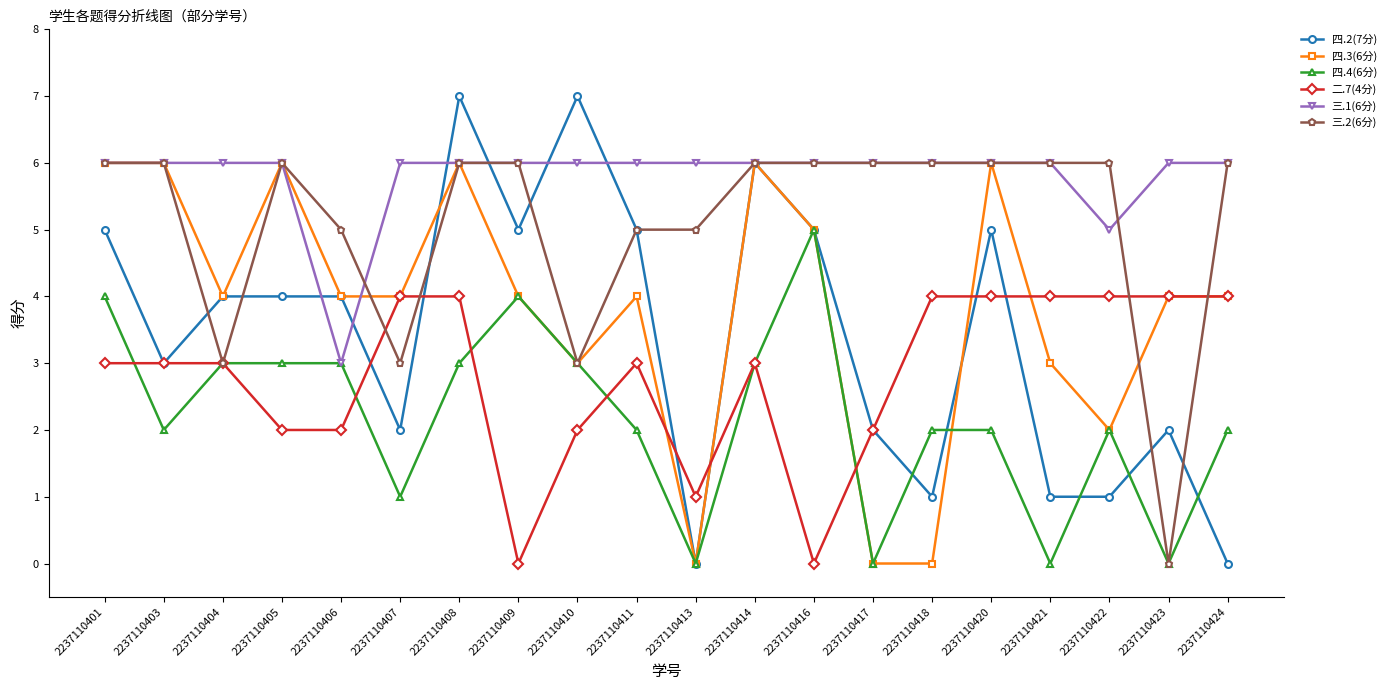

Does the chart have visible grid lines?

No